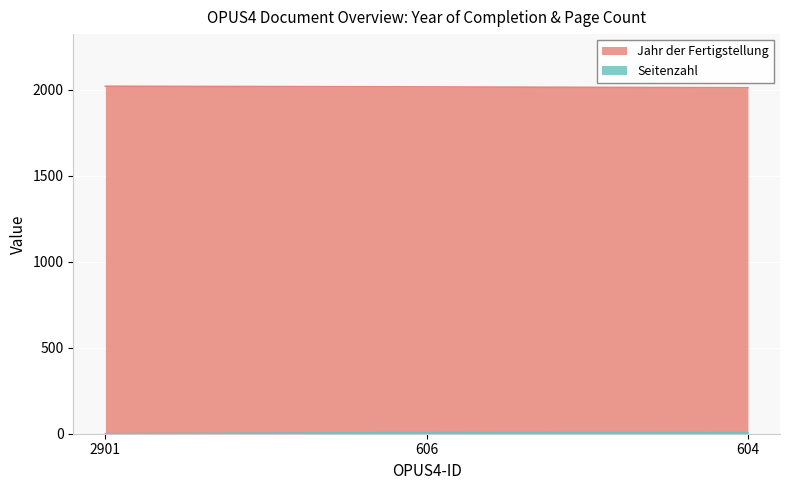

What is the total value across all series at 604?

2016